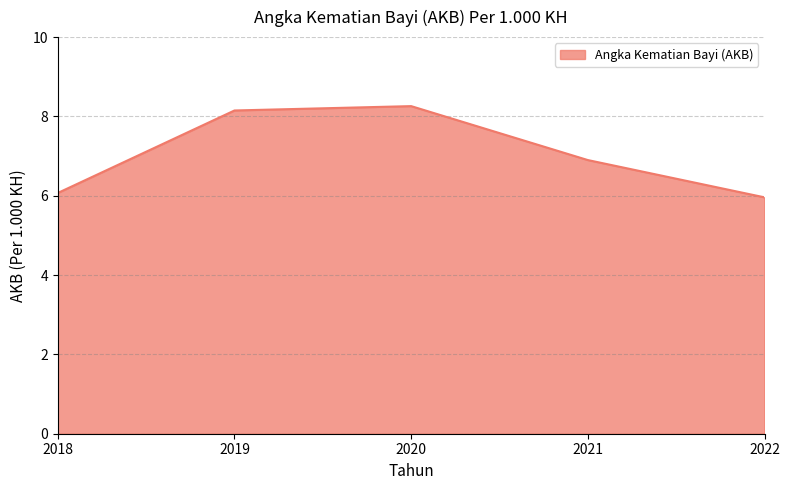

Which category has the highest value across all series?

2020